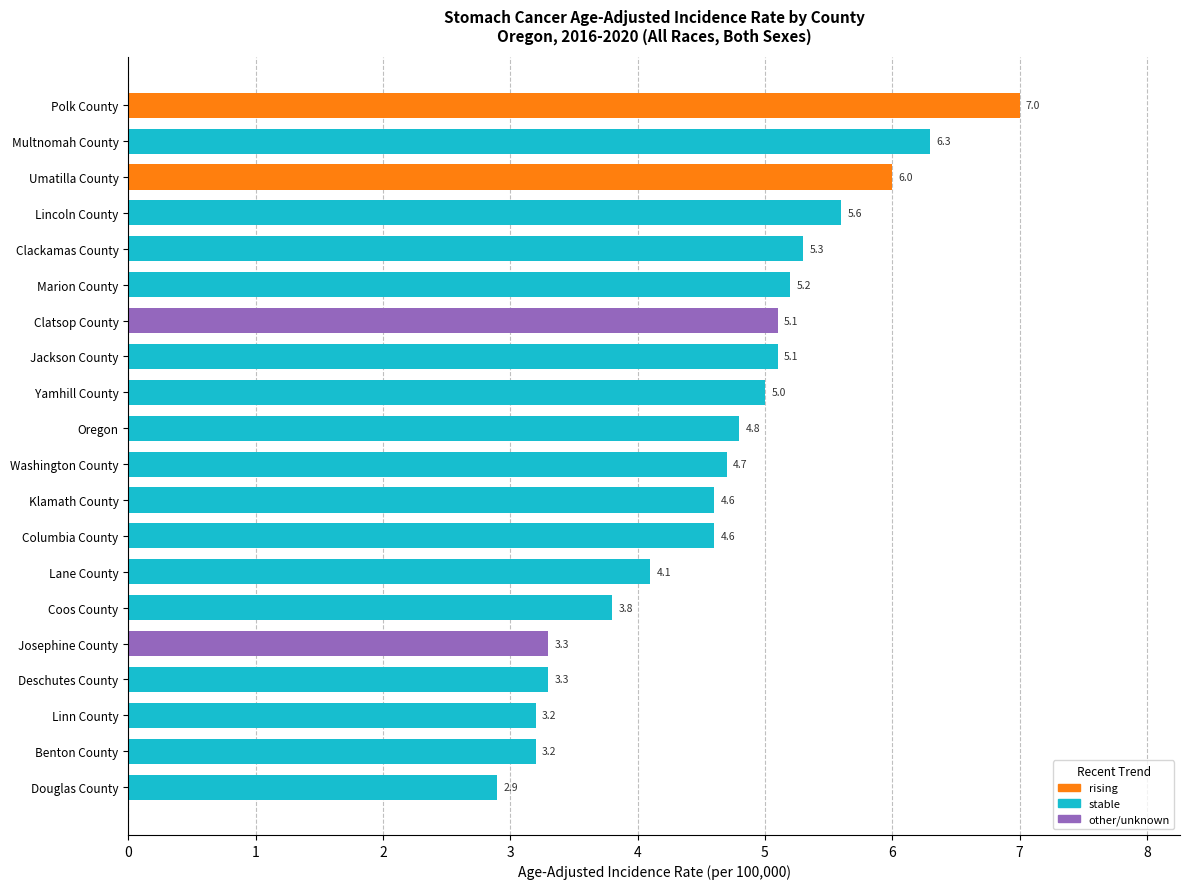

Which has a higher value, Lane County or Coos County?

Lane County